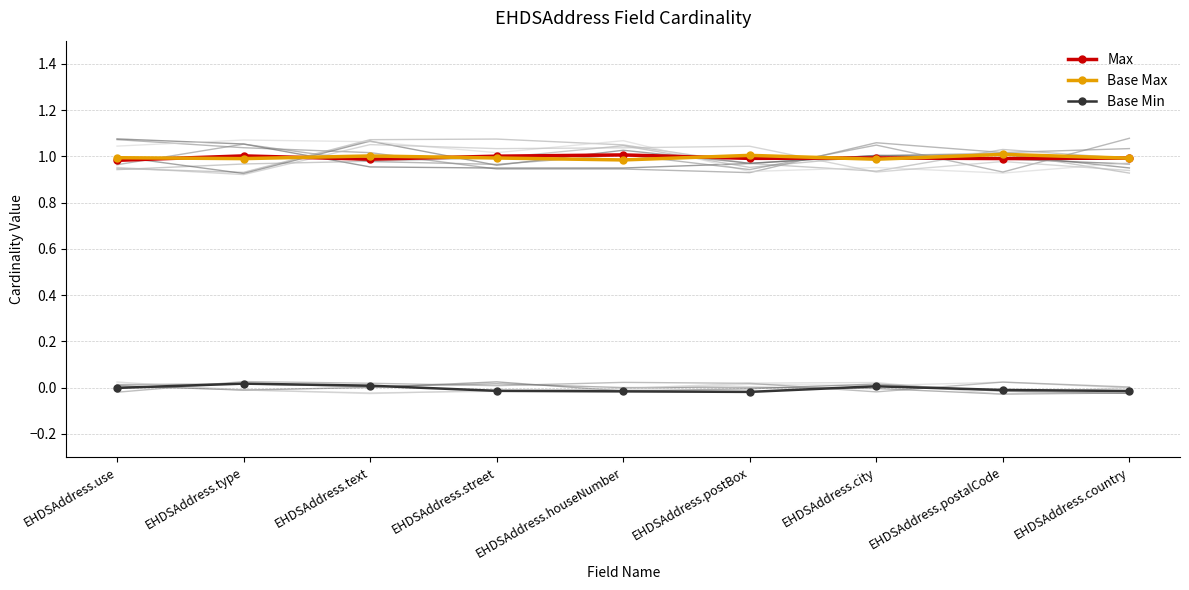

Reading right to left, transcribe all the data shown in this chart.

Max: EHDSAddress.country=1.0	EHDSAddress.postalCode=1.0	EHDSAddress.city=1.0	EHDSAddress.postBox=1.0	EHDSAddress.houseNumber=1.0	EHDSAddress.street=1.0	EHDSAddress.text=1.0	EHDSAddress.type=1.0	EHDSAddress.use=1.0
Base Max: EHDSAddress.country=1.0	EHDSAddress.postalCode=1.0	EHDSAddress.city=1.0	EHDSAddress.postBox=1.0	EHDSAddress.houseNumber=1.0	EHDSAddress.street=1.0	EHDSAddress.text=1.0	EHDSAddress.type=1.0	EHDSAddress.use=1.0
Base Min: EHDSAddress.country=-0.0	EHDSAddress.postalCode=-0.0	EHDSAddress.city=0.0	EHDSAddress.postBox=-0.0	EHDSAddress.houseNumber=-0.0	EHDSAddress.street=-0.0	EHDSAddress.text=0.0	EHDSAddress.type=0.0	EHDSAddress.use=-0.0